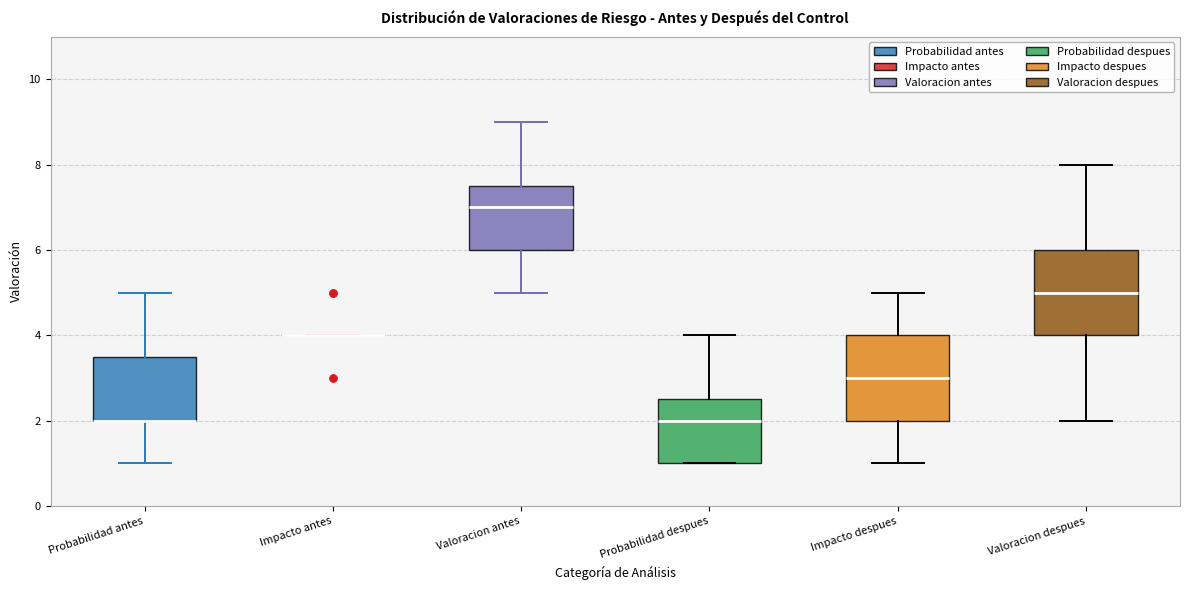

Where is the upper edge of the box for Impacto despues on the y-axis? The values are not printed on the chart, so give them approximately, as read against the axis.

4.0